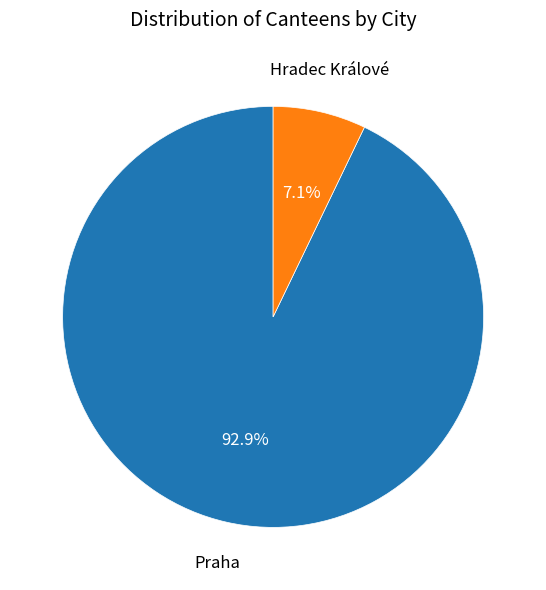

What is the smallest slice in the pie chart?

Hradec Králové